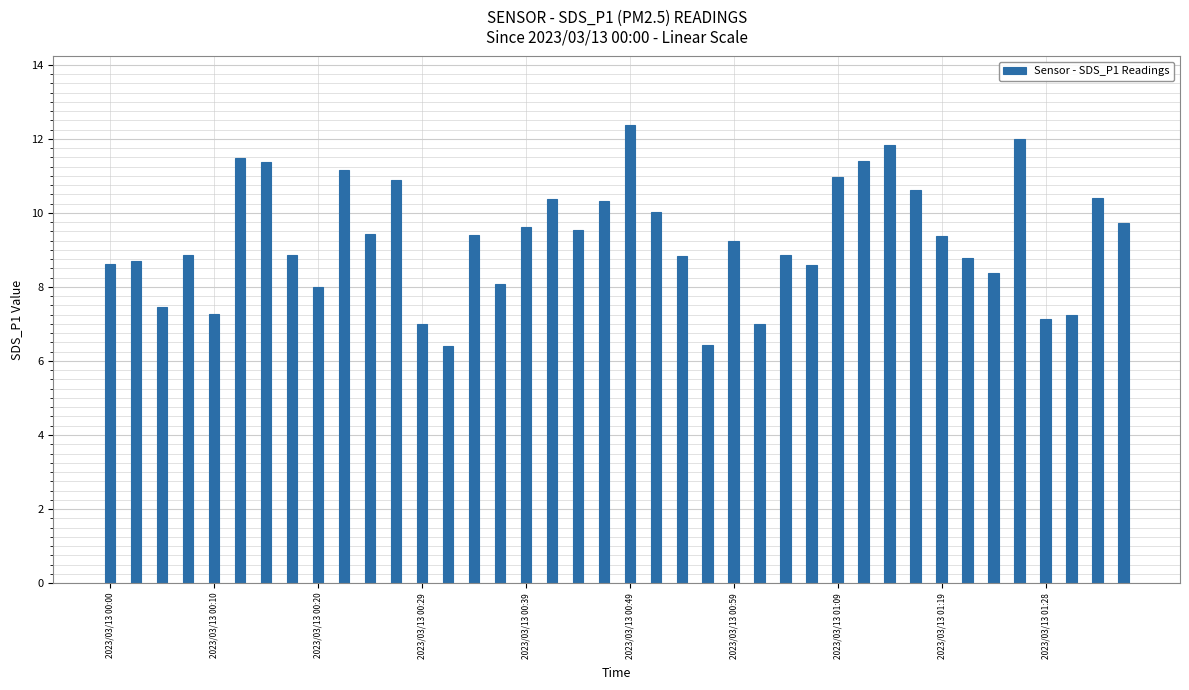

Are the bars horizontal?

No